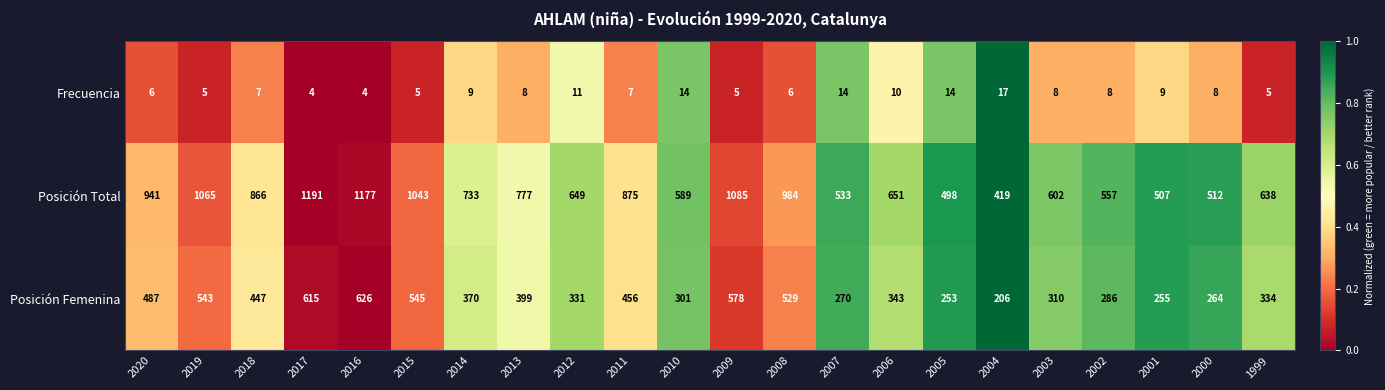

What is the total value across all series at 2006?

1004